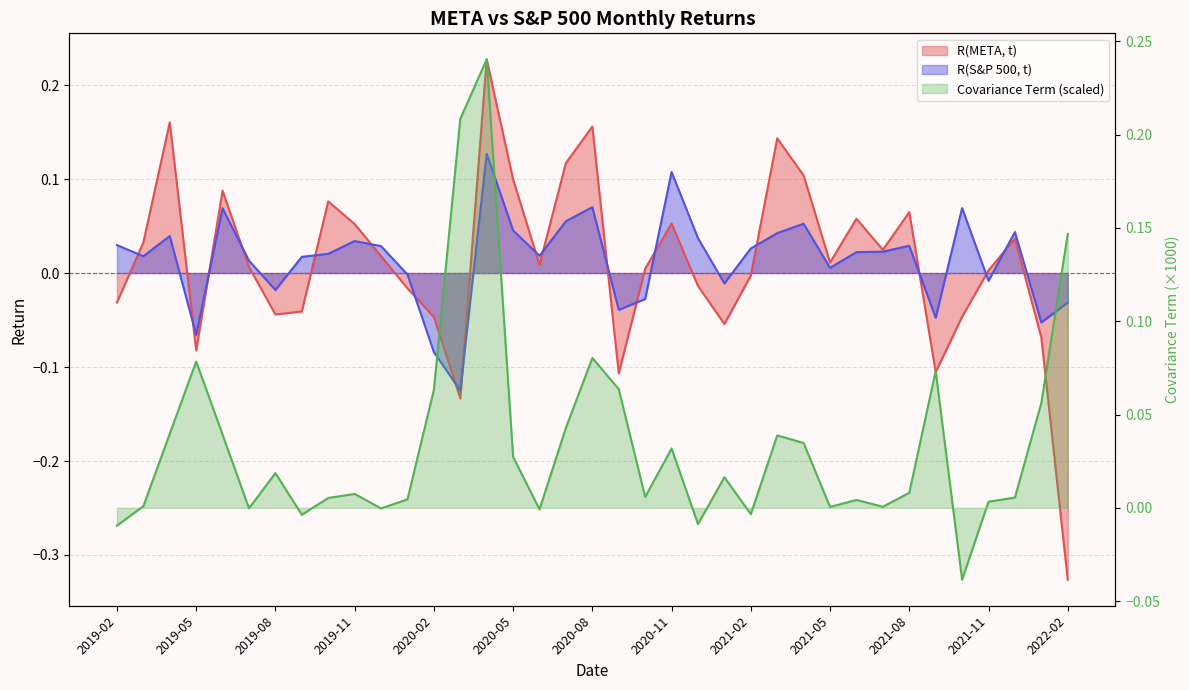

Reading left to right, list all the values displayed in this chart.

R(META, t): 2019-02=-0.0	2019-03=0.0	2019-04=0.2	2019-05=-0.1	2019-06=0.1	2019-07=0.0	2019-08=-0.0	2019-09=-0.0	2019-10=0.1	2019-11=0.1	2019-12=0.0	2020-01=-0.0	2020-02=-0.0	2020-03=-0.1	2020-04=0.2	2020-05=0.1	2020-06=0.0	2020-07=0.1	2020-08=0.2	2020-09=-0.1	2020-10=0.0	2020-11=0.1	2020-12=-0.0	2021-01=-0.1	2021-02=-0.0	2021-03=0.1	2021-04=0.1	2021-05=0.0	2021-06=0.1	2021-07=0.0	2021-08=0.1	2021-09=-0.1	2021-10=-0.0	2021-11=0.0	2021-12=0.0	2022-01=-0.1	2022-02=-0.3
R(S&P 500, t): 2019-02=0.0	2019-03=0.0	2019-04=0.0	2019-05=-0.1	2019-06=0.1	2019-07=0.0	2019-08=-0.0	2019-09=0.0	2019-10=0.0	2019-11=0.0	2019-12=0.0	2020-01=-0.0	2020-02=-0.1	2020-03=-0.1	2020-04=0.1	2020-05=0.0	2020-06=0.0	2020-07=0.1	2020-08=0.1	2020-09=-0.0	2020-10=-0.0	2020-11=0.1	2020-12=0.0	2021-01=-0.0	2021-02=0.0	2021-03=0.0	2021-04=0.1	2021-05=0.0	2021-06=0.0	2021-07=0.0	2021-08=0.0	2021-09=-0.0	2021-10=0.1	2021-11=-0.0	2021-12=0.0	2022-01=-0.1	2022-02=-0.0
Covariance Term: 2019-02=-0.0	2019-03=0.0	2019-04=0.0	2019-05=0.1	2019-06=0.0	2019-07=-0.0	2019-08=0.0	2019-09=-0.0	2019-10=0.0	2019-11=0.0	2019-12=-0.0	2020-01=0.0	2020-02=0.1	2020-03=0.2	2020-04=0.2	2020-05=0.0	2020-06=-0.0	2020-07=0.0	2020-08=0.1	2020-09=0.1	2020-10=0.0	2020-11=0.0	2020-12=-0.0	2021-01=0.0	2021-02=-0.0	2021-03=0.0	2021-04=0.0	2021-05=0.0	2021-06=0.0	2021-07=0.0	2021-08=0.0	2021-09=0.1	2021-10=-0.0	2021-11=0.0	2021-12=0.0	2022-01=0.1	2022-02=0.1